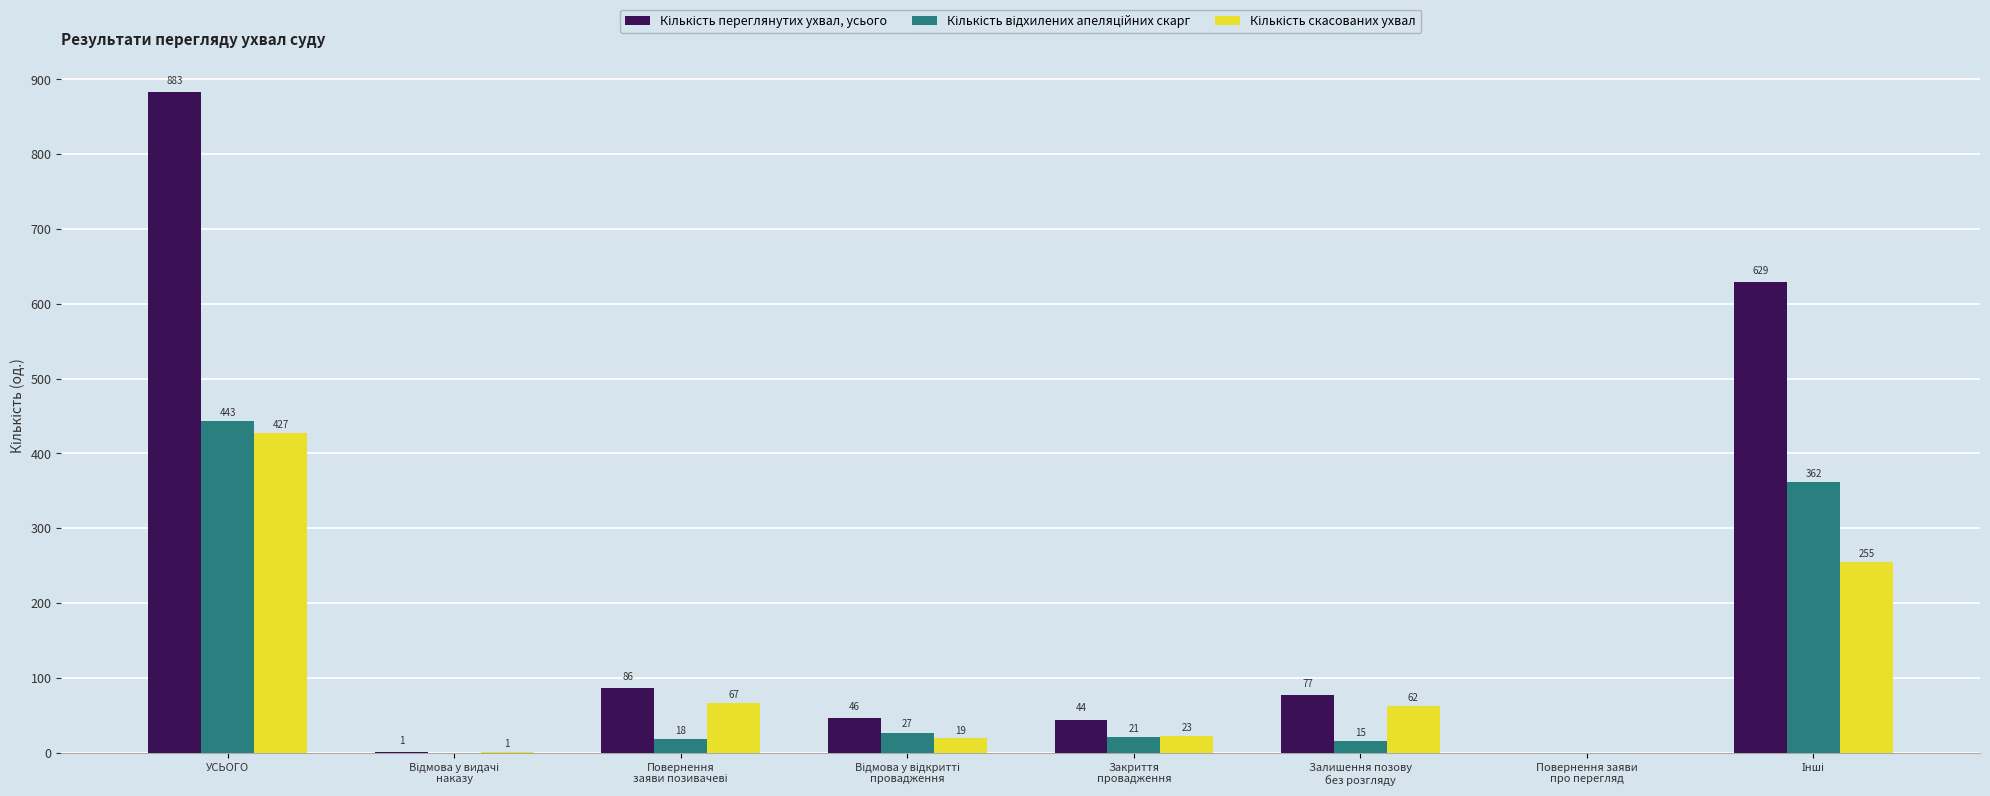

How many series are shown in this chart?

3